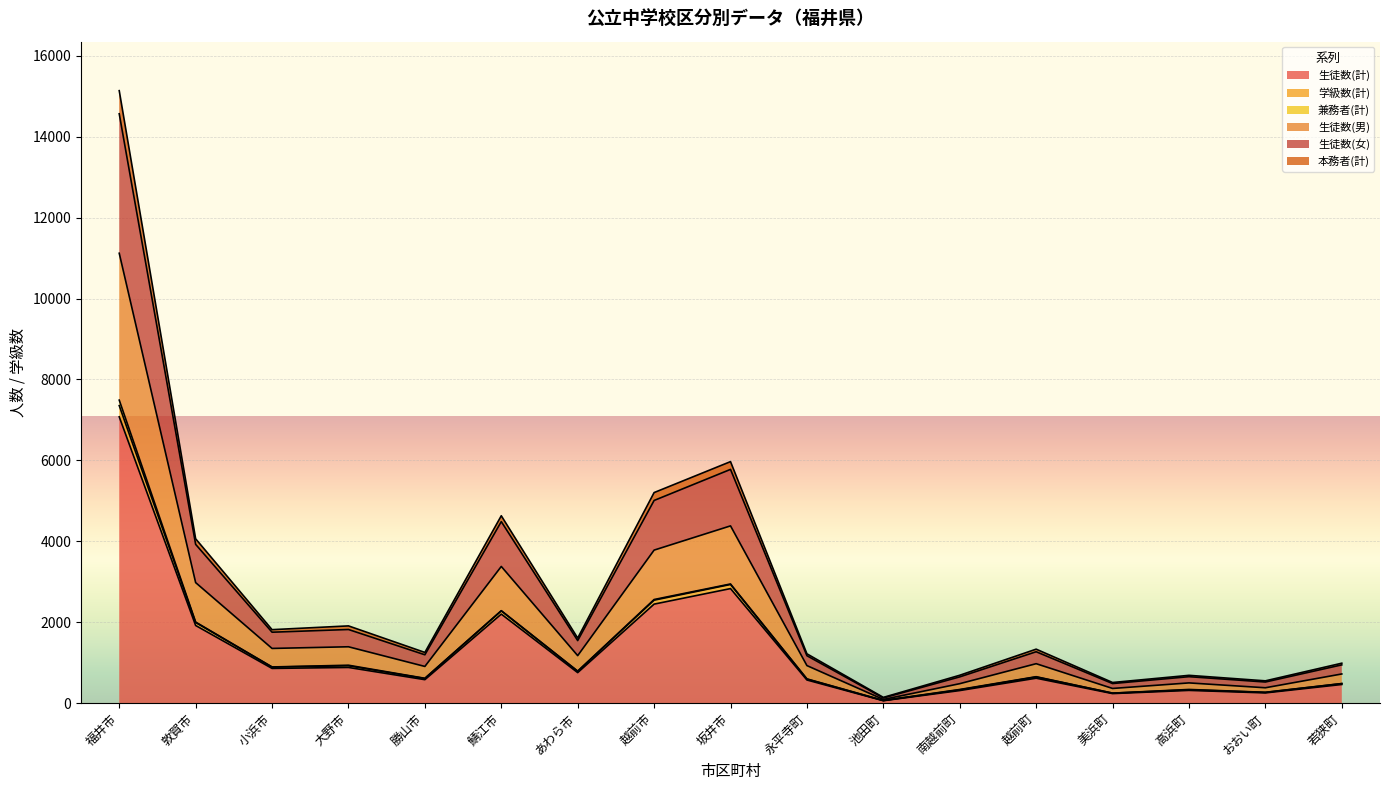

Is it true that 生徒数(計) equals 462 at 若狭町?

True